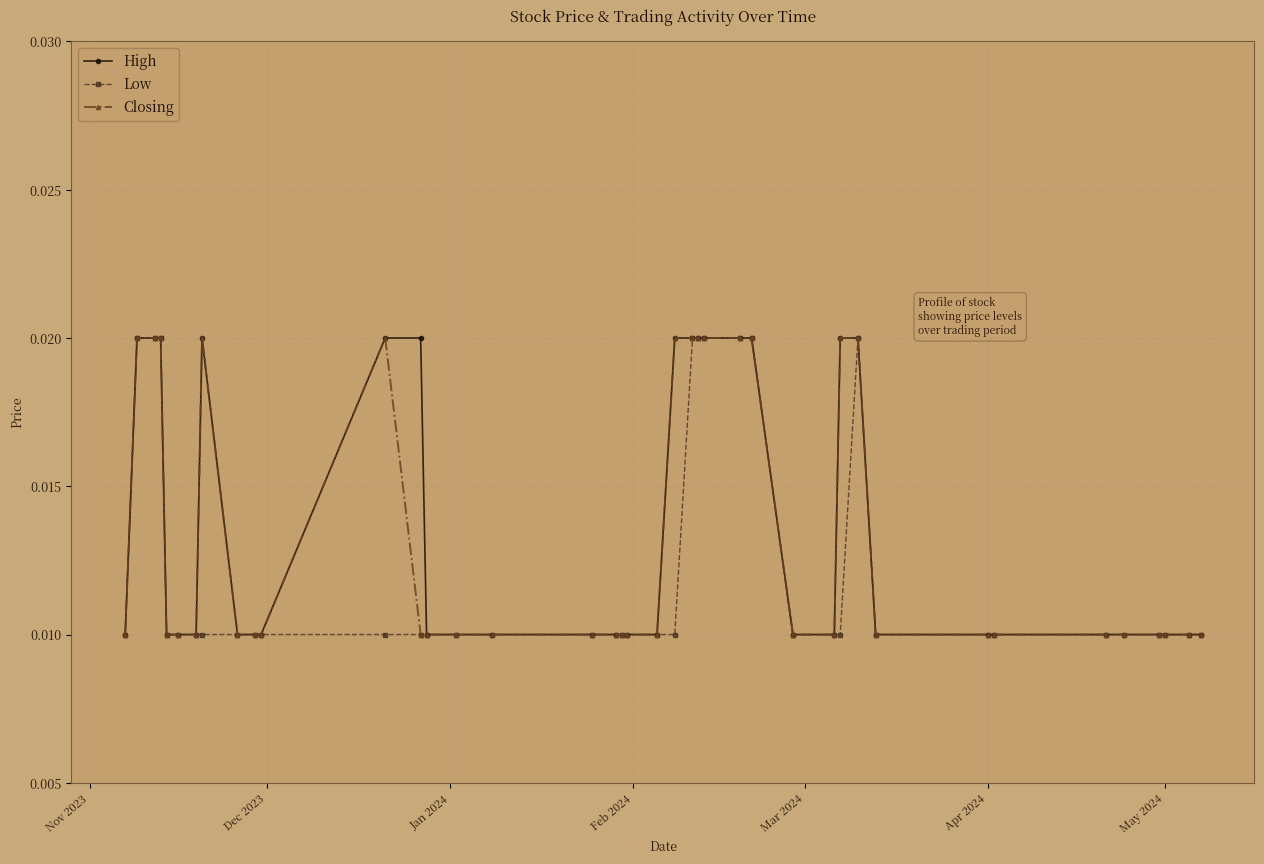

Which series has the largest total across all categories?

High